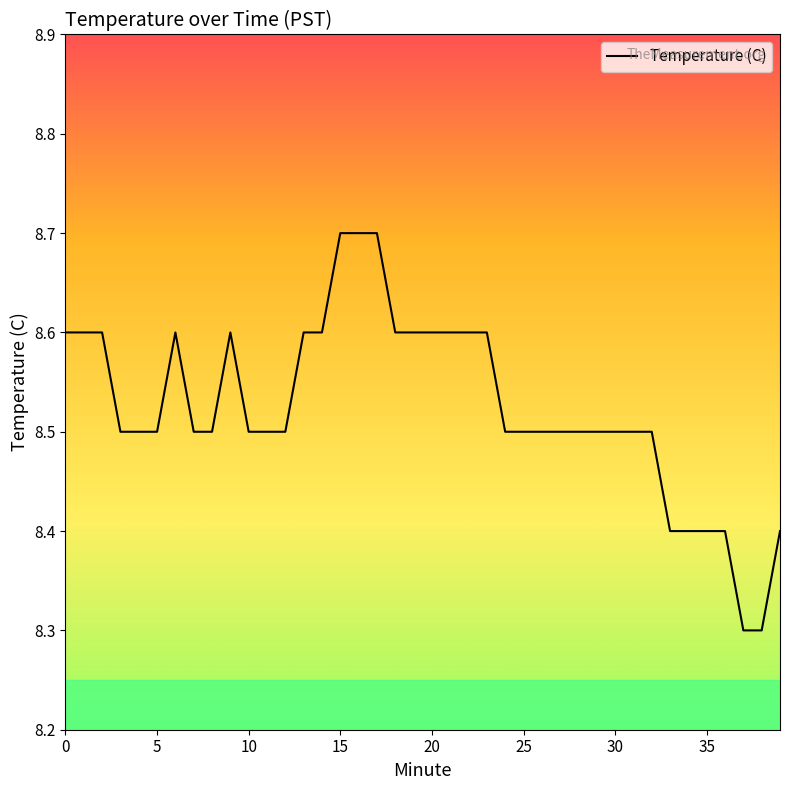

How many values are between 8 and 9?

40